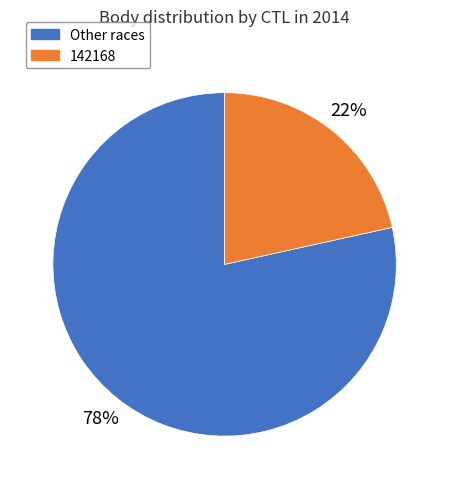

Is there any slice that represents more than half of the pie?

Yes